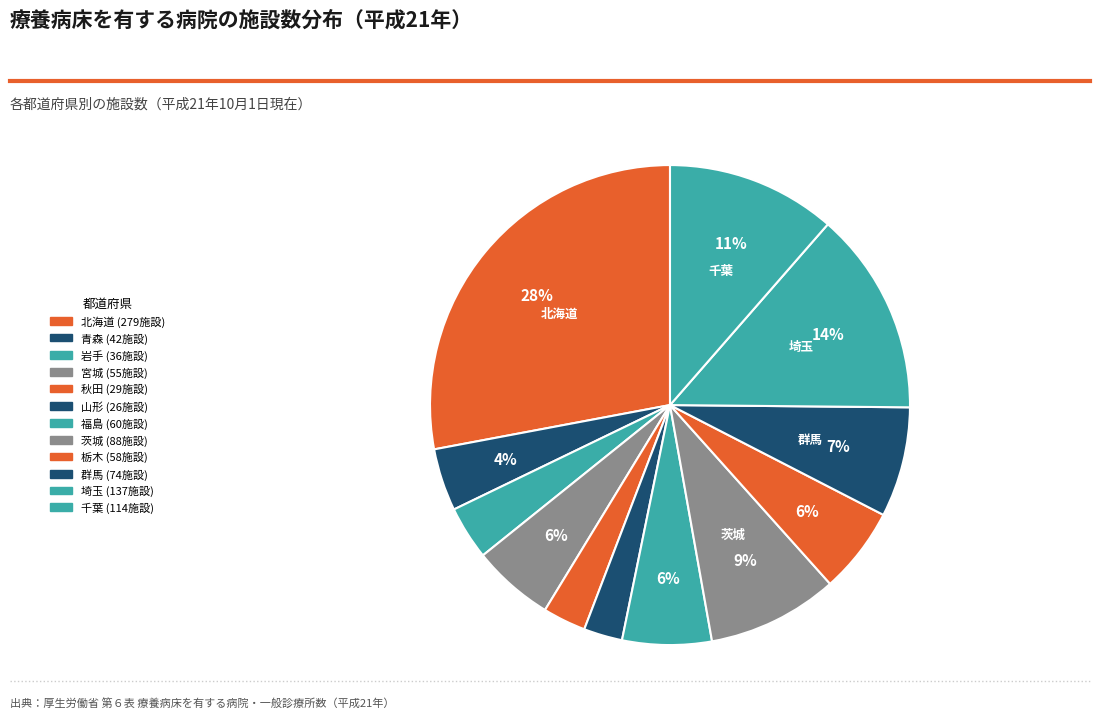

Count the number of slices in the pie.

12